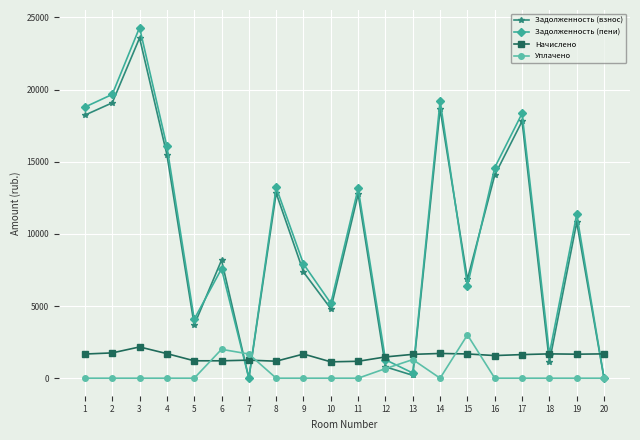

How many categories are shown in the chart?

20